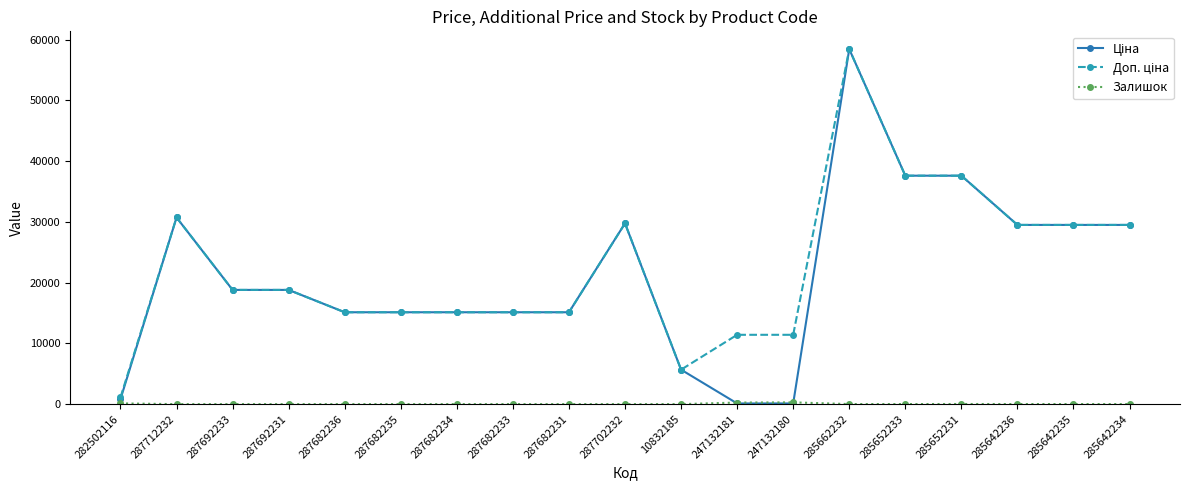

At how many categories does at least one series exceed 308?

19